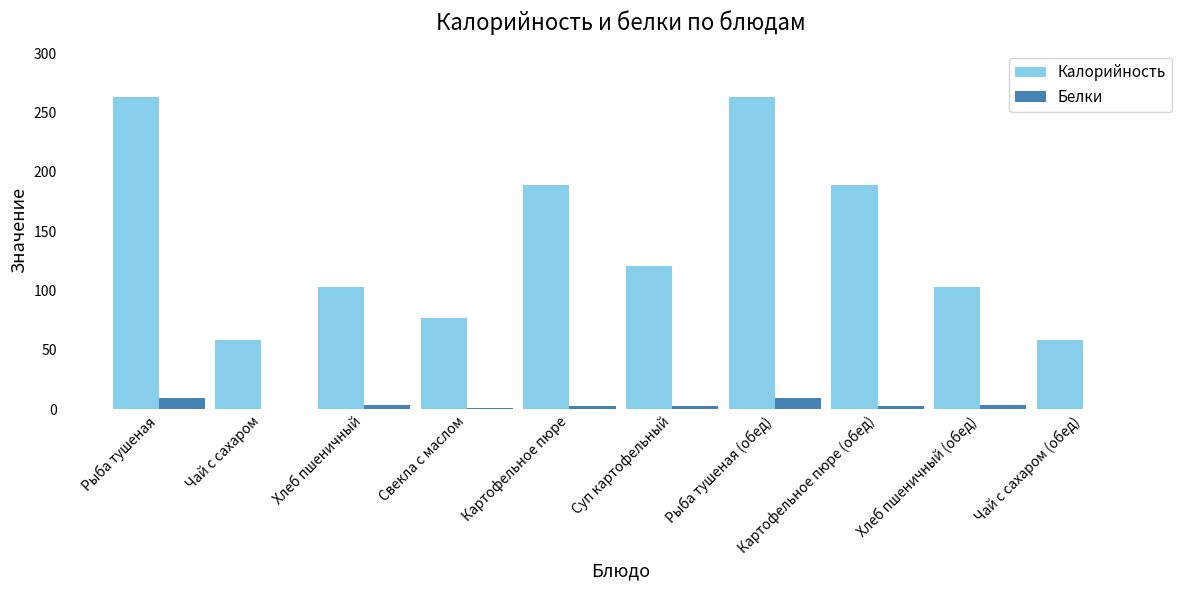

Which series changed the most between Свекла с маслом and Картофельное пюре (обед)?

Калорийность